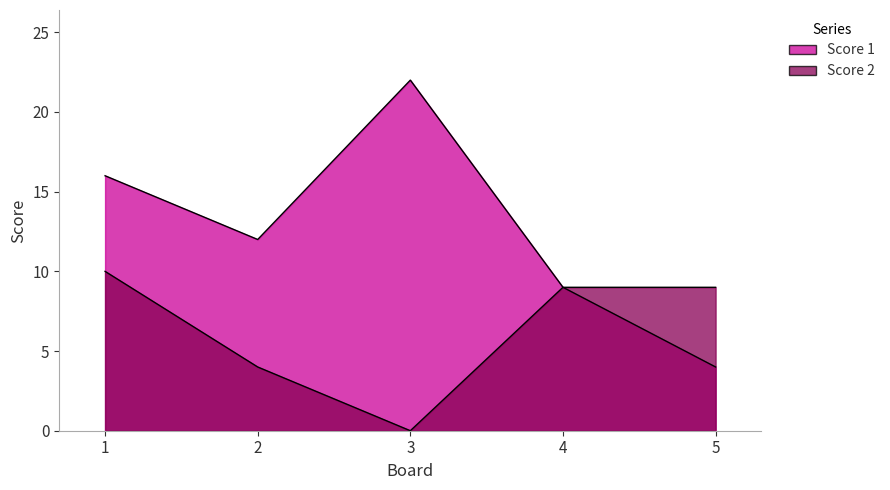

What is the difference between the second highest and minimum values in the Score 1 series?

12